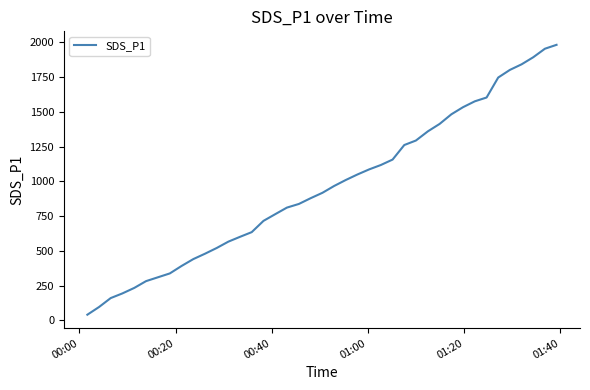

What is the maximum value shown in the chart?

1981.2